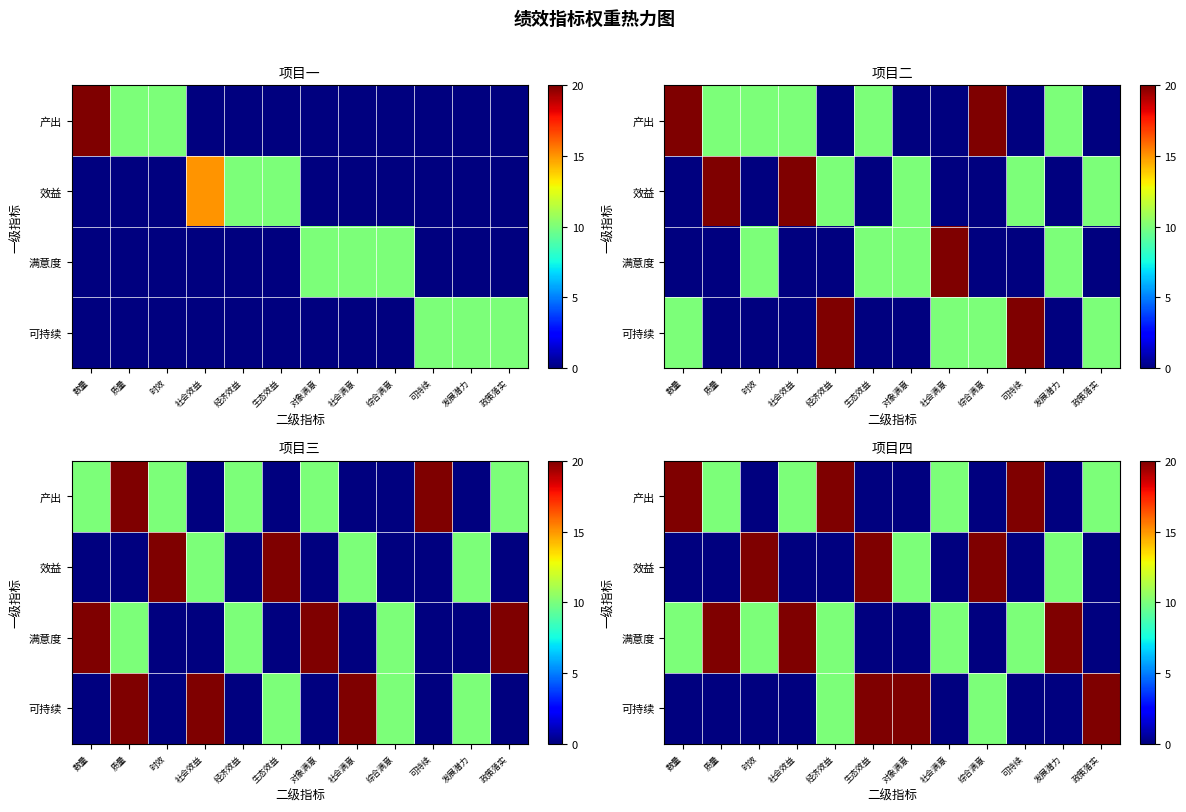

Which series has the largest range (max minus min)?

产出